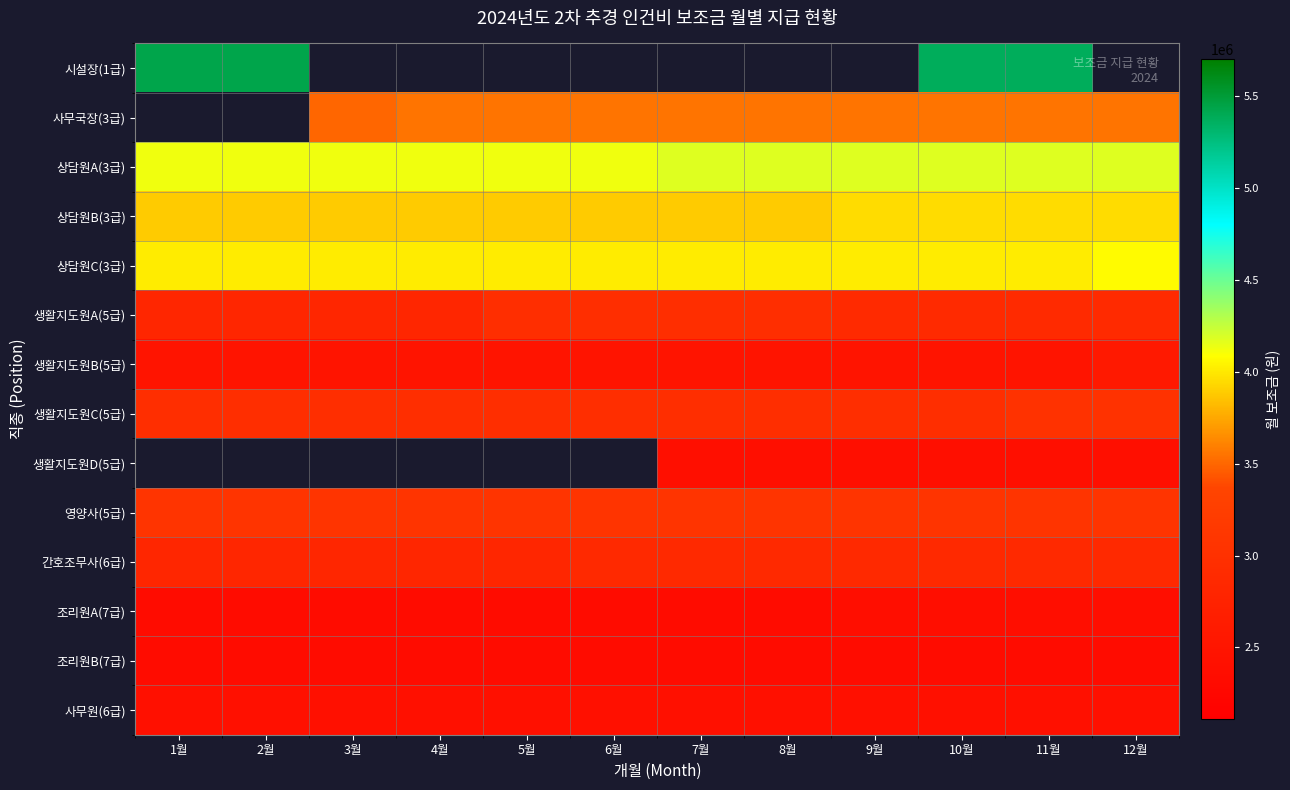

Is it true that 조리원B(7급) equals 2346000.0 at 2월?

True